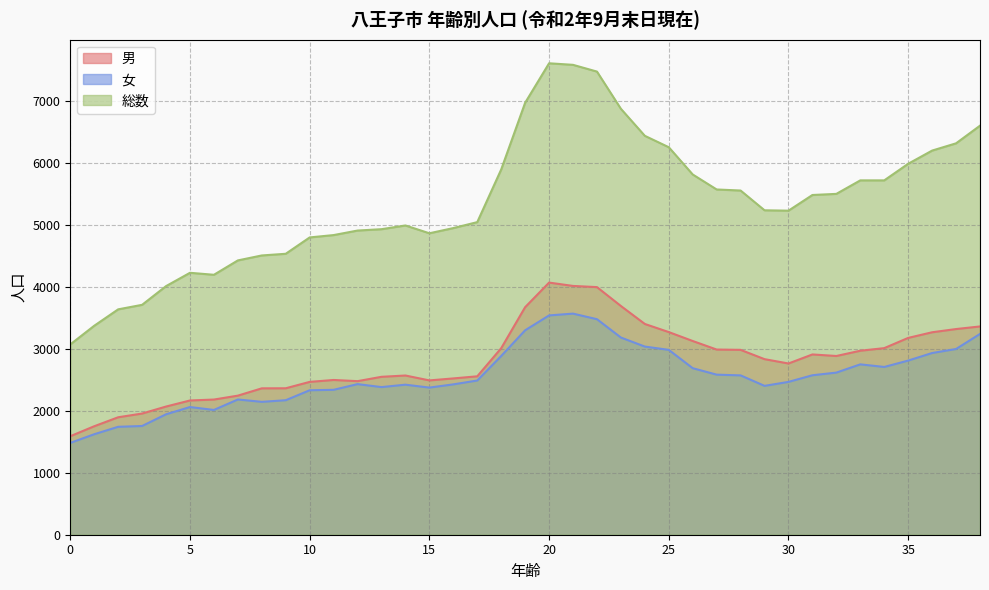

Reading left to right, list all the values displayed in this chart.

男: 0=1590	1=1751	2=1896	3=1956	4=2069	5=2167	6=2182	7=2245	8=2363	9=2364	10=2467	11=2498	12=2479	13=2549	14=2570	15=2491	16=2523	17=2557	18=3011	19=3673	20=4070	21=4016	22=3997	23=3692	24=3402	25=3271	26=3127	27=2989	28=2984	29=2834	30=2764	31=2910	32=2885	33=2970	34=3012	35=3177	36=3268	37=3320	38=3362
女: 0=1482	1=1622	2=1742	3=1755	4=1944	5=2061	6=2014	7=2183	8=2145	9=2171	10=2332	11=2339	12=2431	13=2383	14=2422	15=2375	16=2427	17=2489	18=2885	19=3300	20=3540	21=3569	22=3479	23=3183	24=3037	25=2984	26=2688	27=2584	28=2572	29=2403	30=2467	31=2574	32=2617	33=2750	34=2708	35=2811	36=2933	37=2998	38=3241
総数: 0=3072	1=3373	2=3638	3=3711	4=4013	5=4228	6=4196	7=4428	8=4508	9=4535	10=4799	11=4837	12=4910	13=4932	14=4992	15=4866	16=4950	17=5046	18=5896	19=6973	20=7610	21=7585	22=7476	23=6875	24=6439	25=6255	26=5815	27=5573	28=5556	29=5237	30=5231	31=5484	32=5502	33=5720	34=5720	35=5988	36=6201	37=6318	38=6603